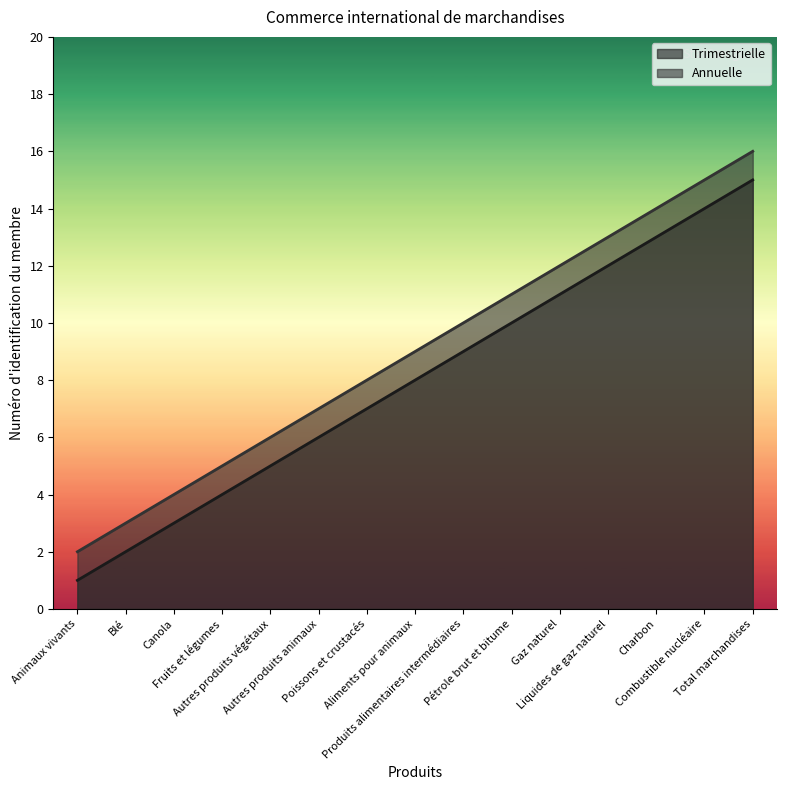

How many lines are shown in the chart?

2